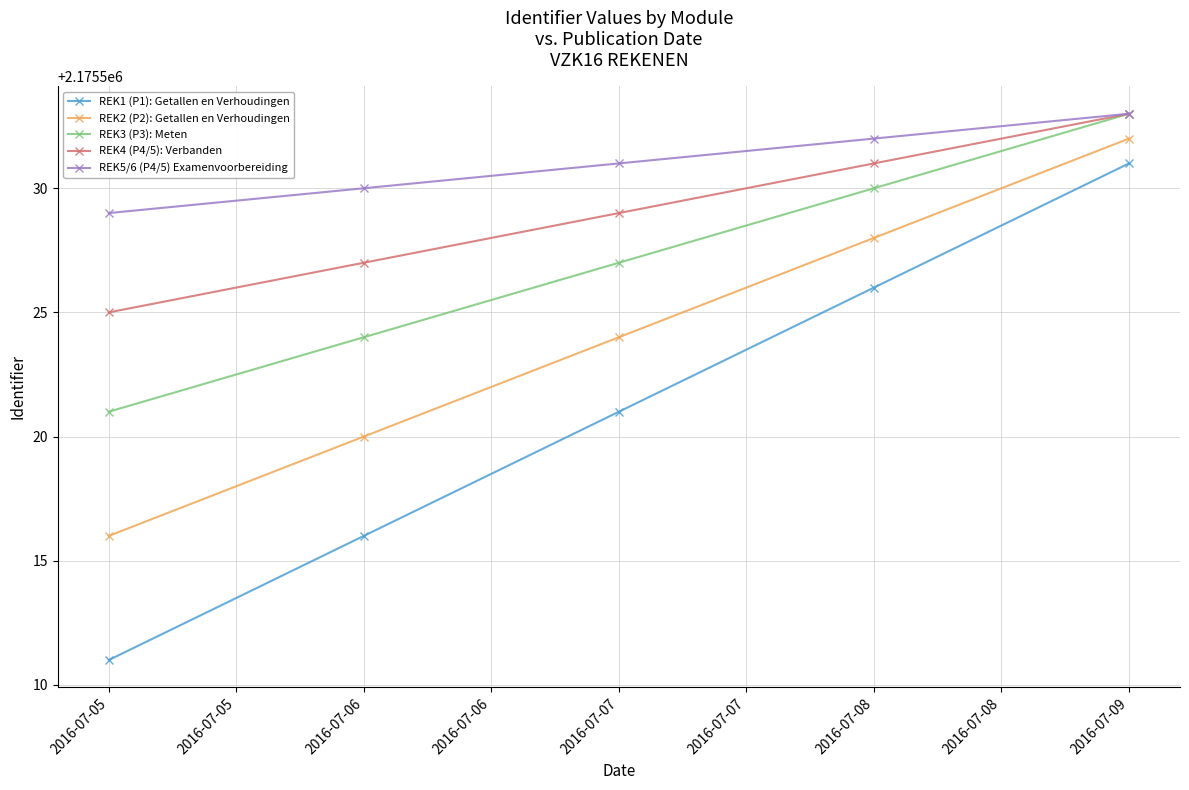

Which category has the lowest value across all series?

2016-07-05